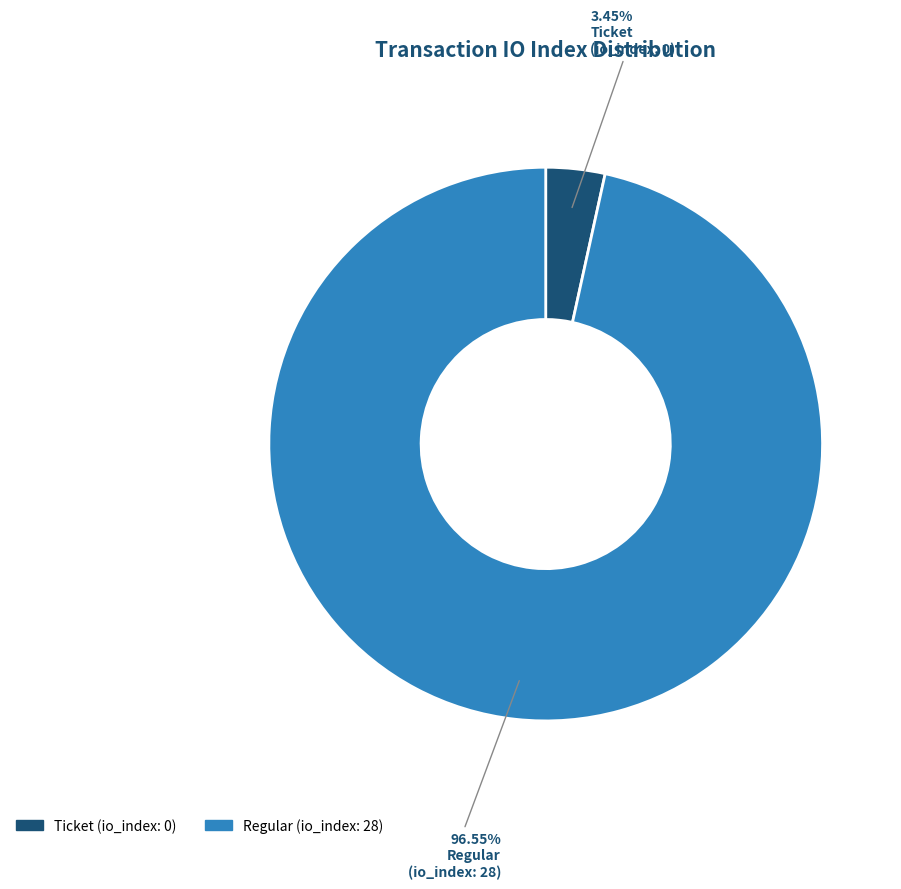

Count the number of slices in the pie.

2